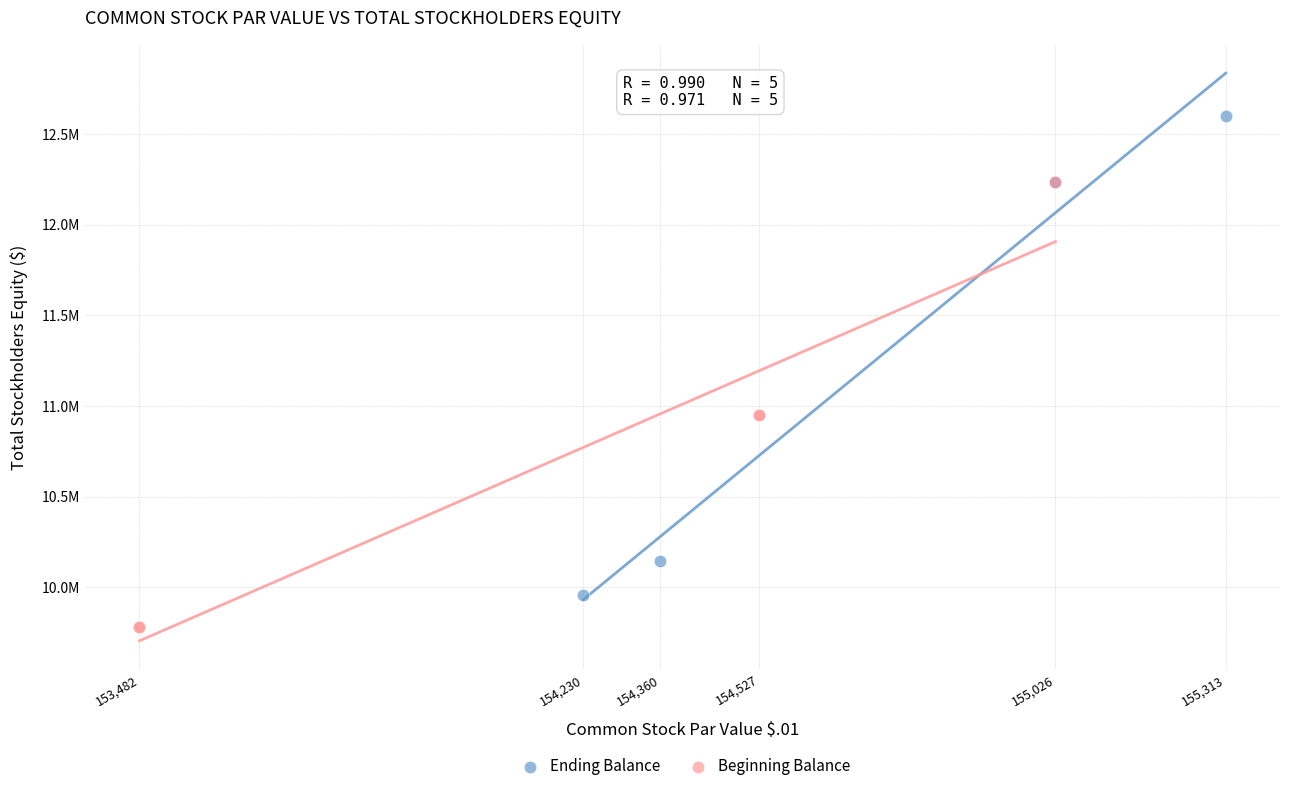

Which series reaches the minimum Y coordinate?

Beginning Balance